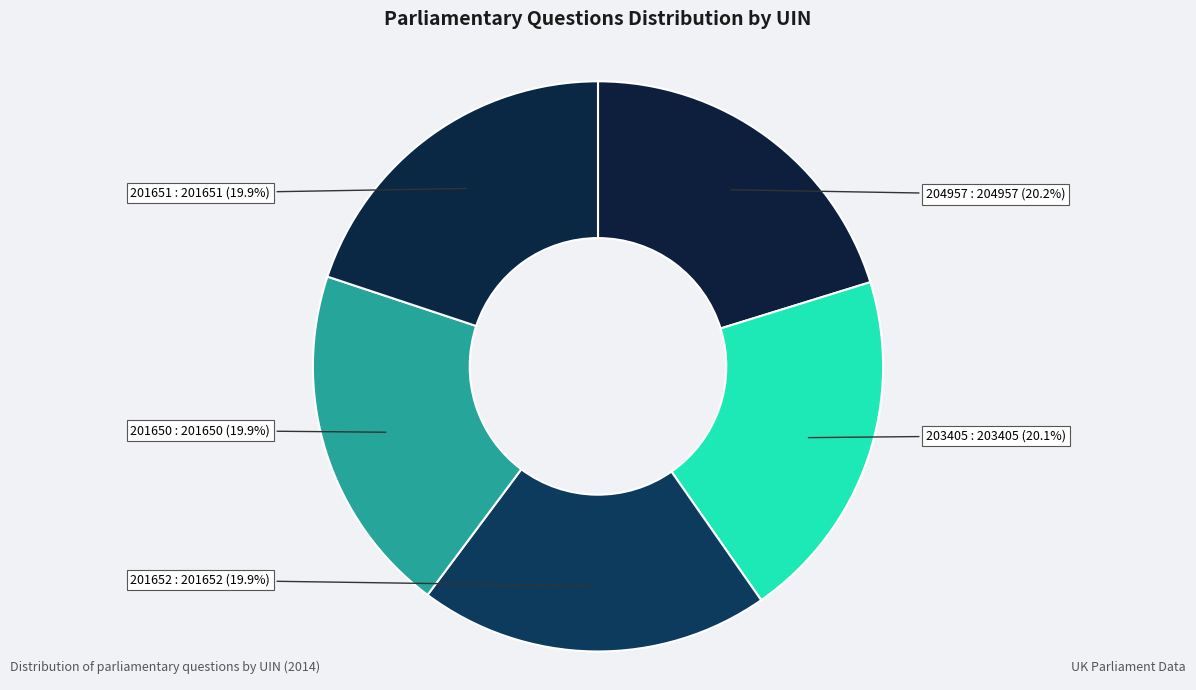

Count the number of slices in the pie.

5